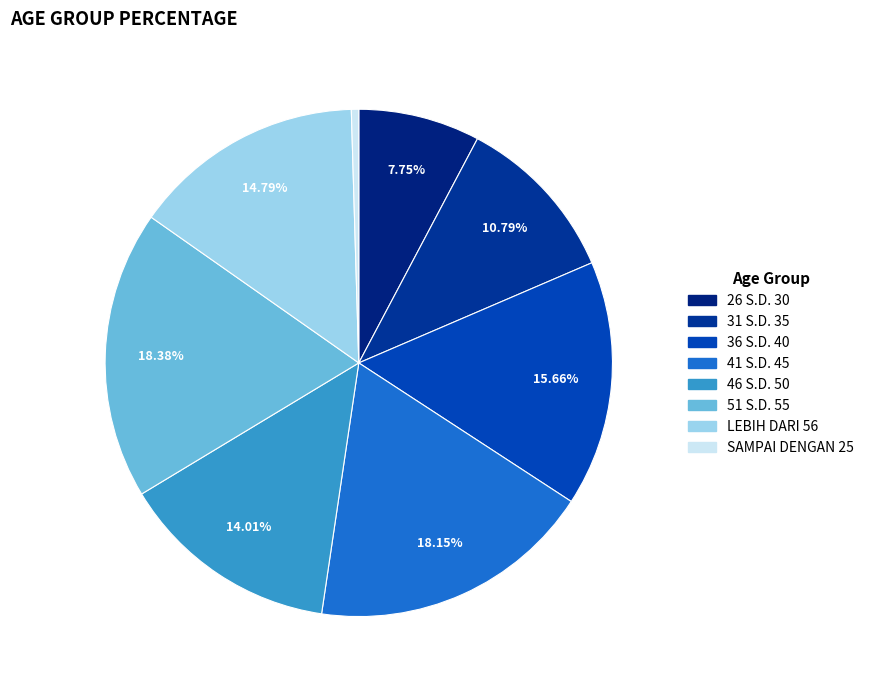

Combined, what portion of the pie is LEBIH DARI 56 and 51 S.D. 55?

33.2%